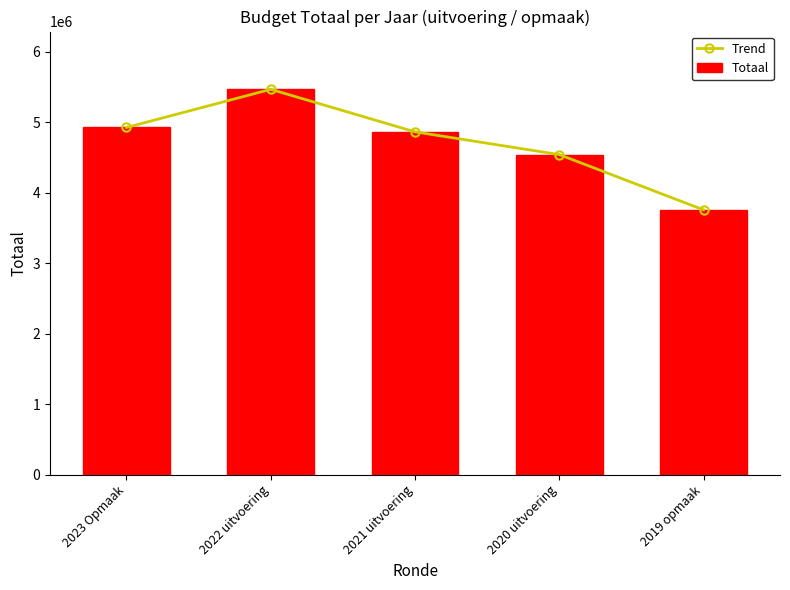

What is the label of the 5th bar from the left?

2019 opmaak